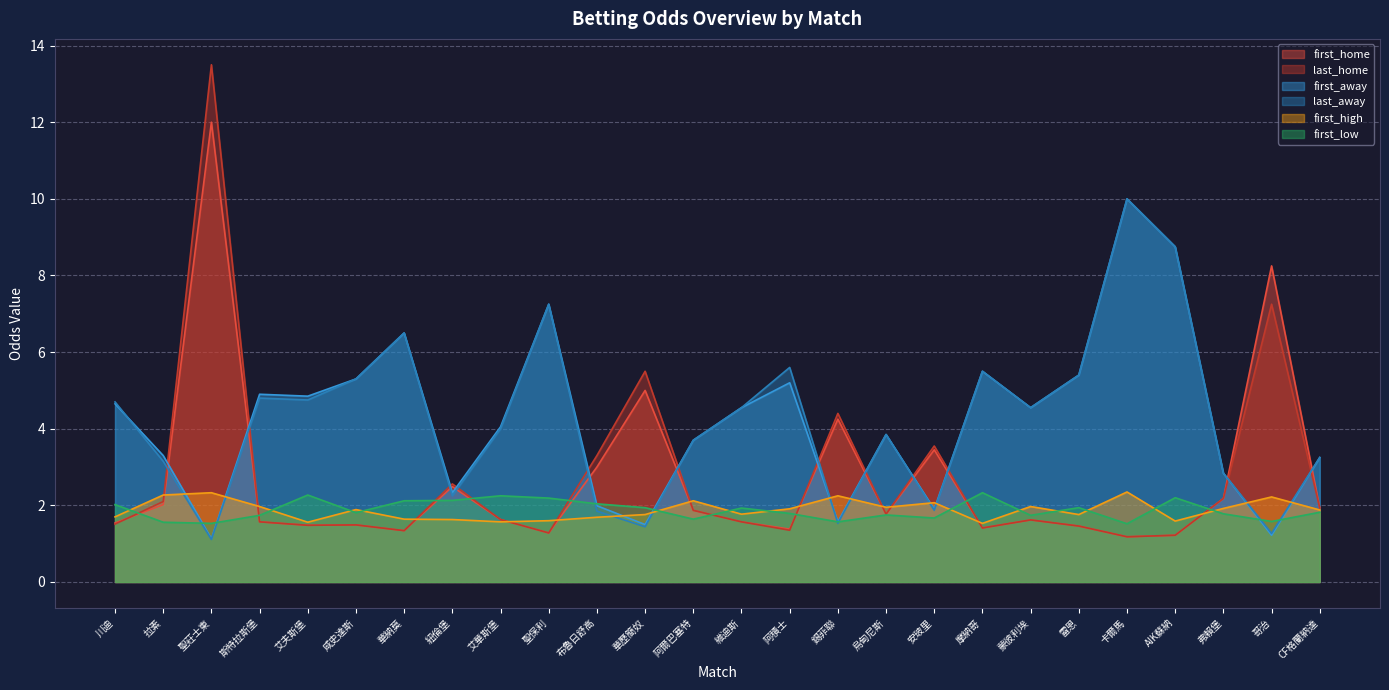

The first_low series shows 2.2 at 艾華斯堡. True or false?

True